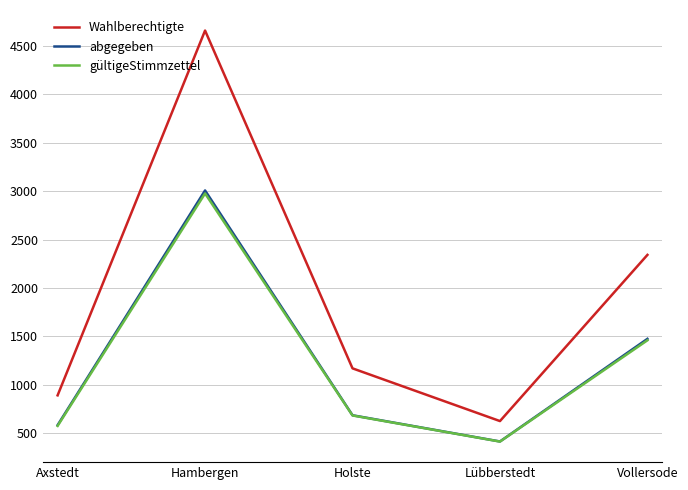

At which category does the chart reach its minimum across all series?

Lübberstedt